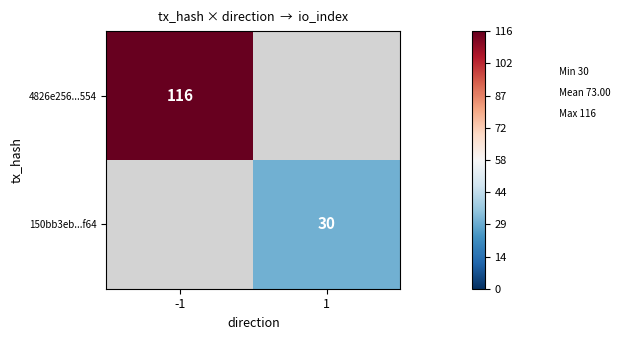

The value of 4826e256...554 at -1 is 58. True or false?

False